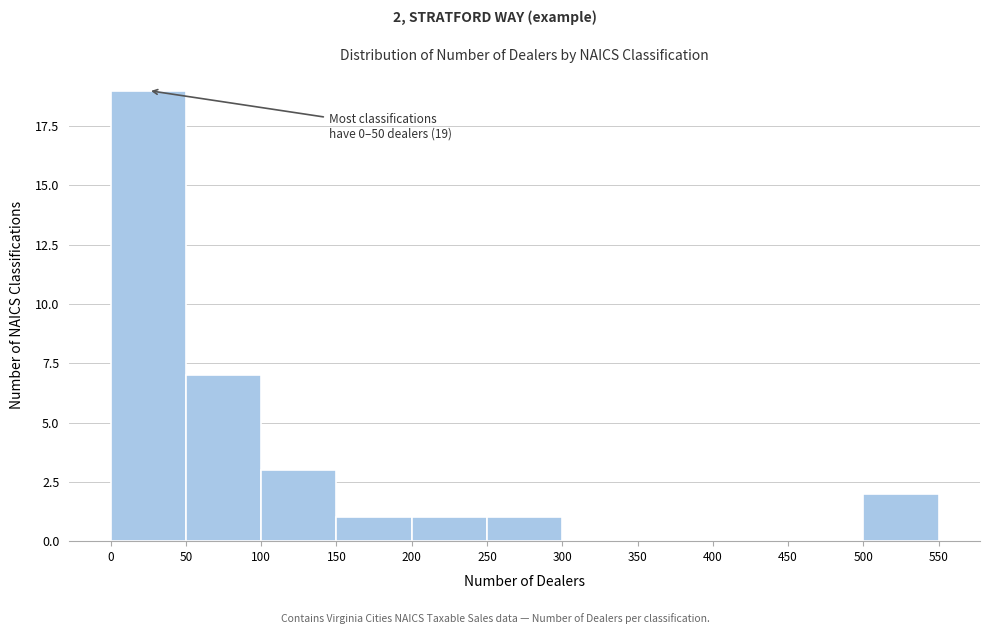

Over which range of the x-axis is the bar tallest?

0 to 50